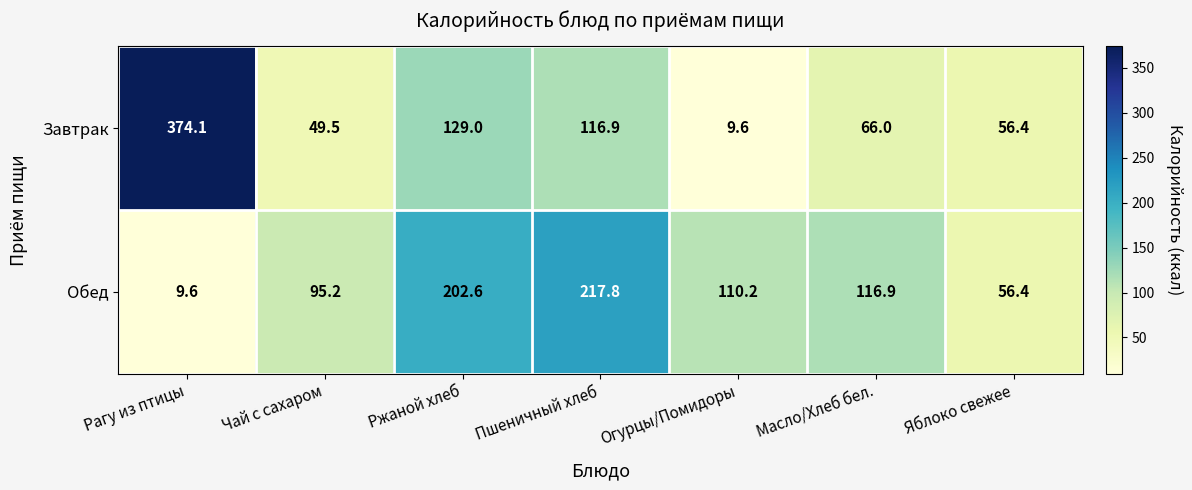

What is the sum of all Обед values?

808.7